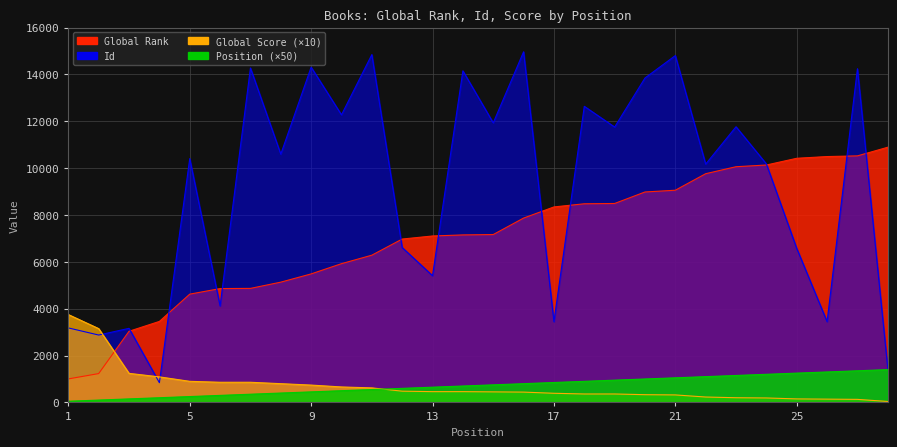

Is it true that Global Rank equals 7868 at 16?

True